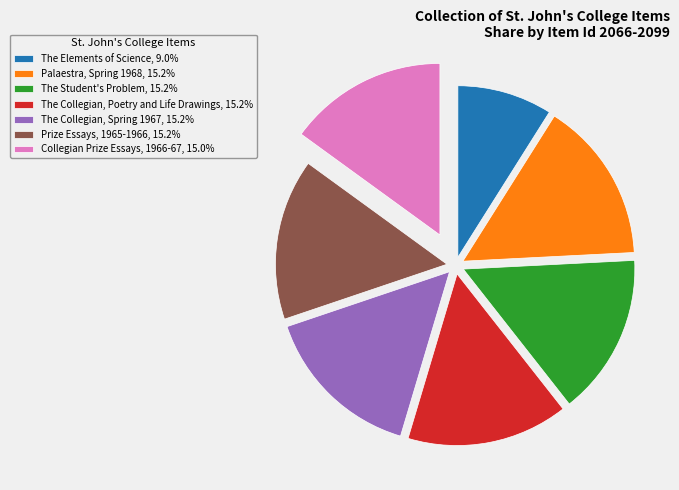

True or false: The Student's Problem accounts for 8% of the total.

False